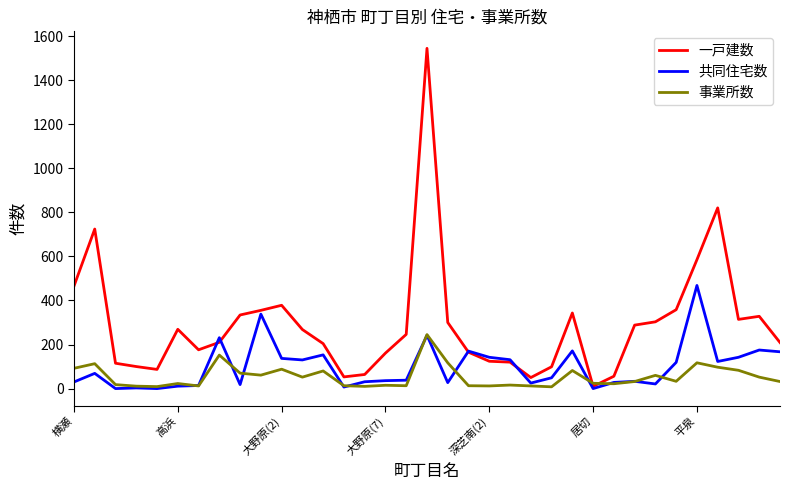

What is the maximum value shown in the chart?

1544